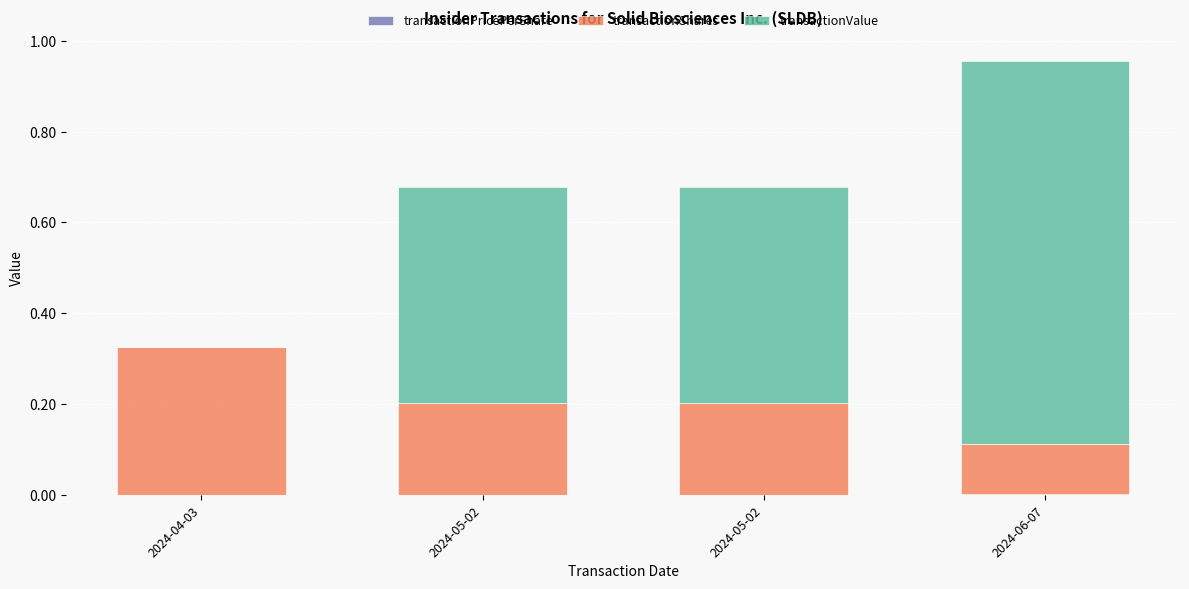

Where is transactionPricePerShare nearest to the value 0?

2024-04-03